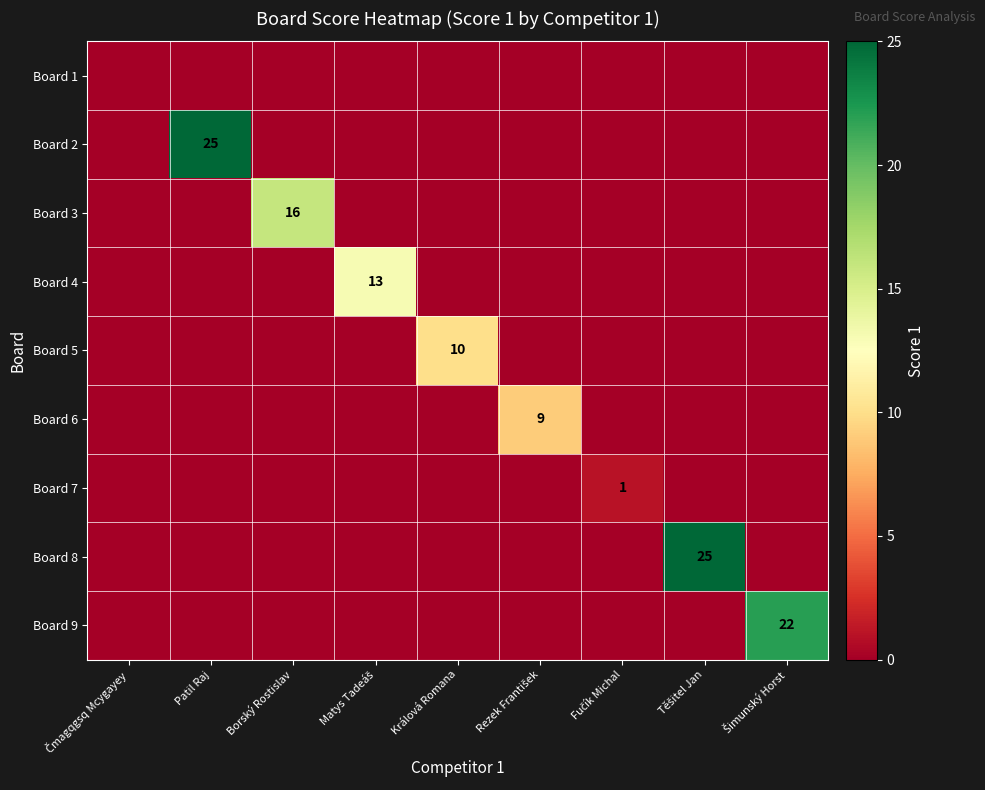

The Board 2 series shows 34 at Patil Raj. True or false?

False